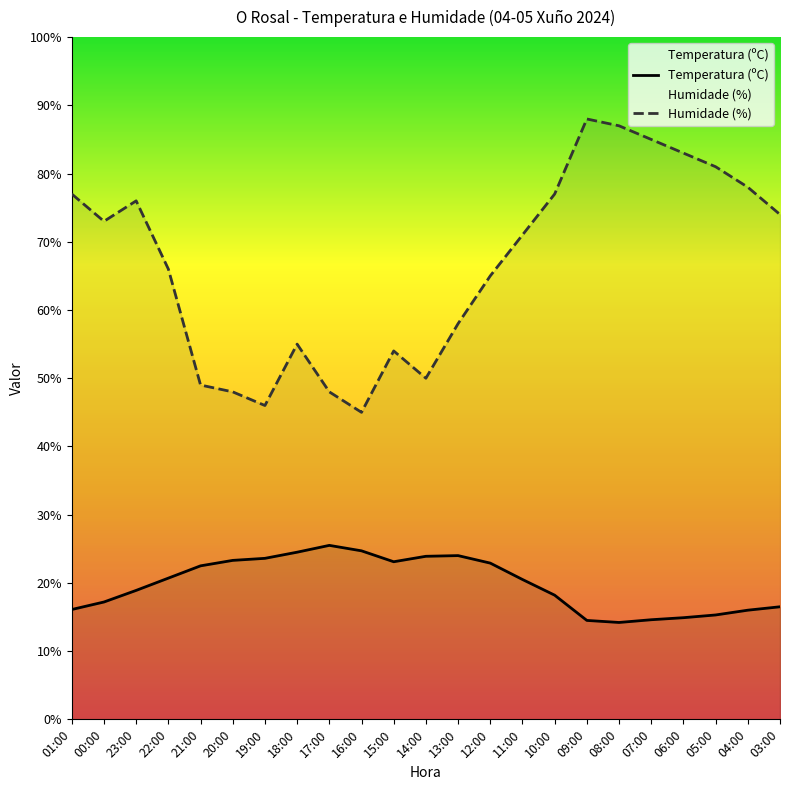

At which label does Humidade (%) reach its minimum?

16:00